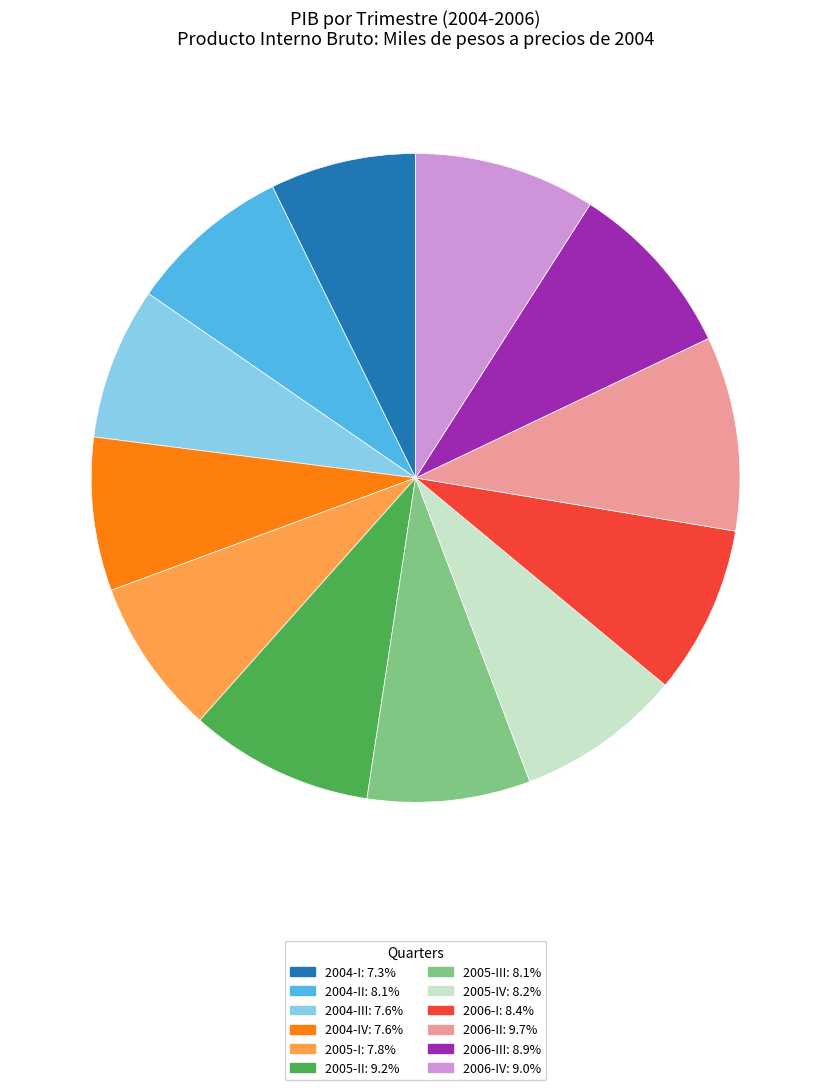

What is the ratio of the value at 2004-II: 8.1% to the value at 2005-II: 9.2%?

0.9